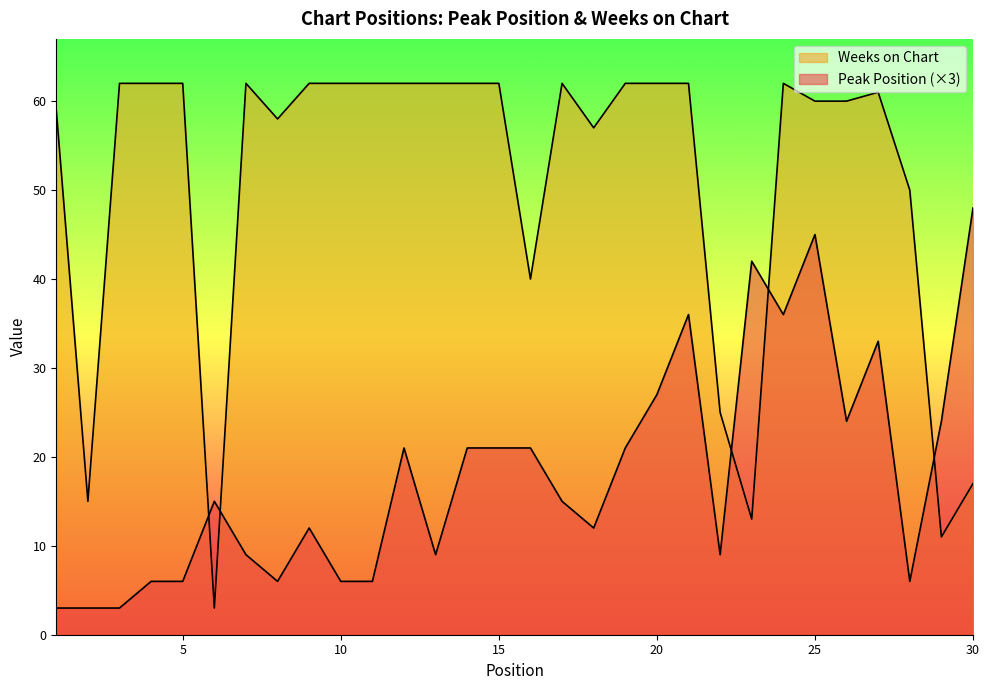

Which series has the largest range (max minus min)?

Weeks on Chart